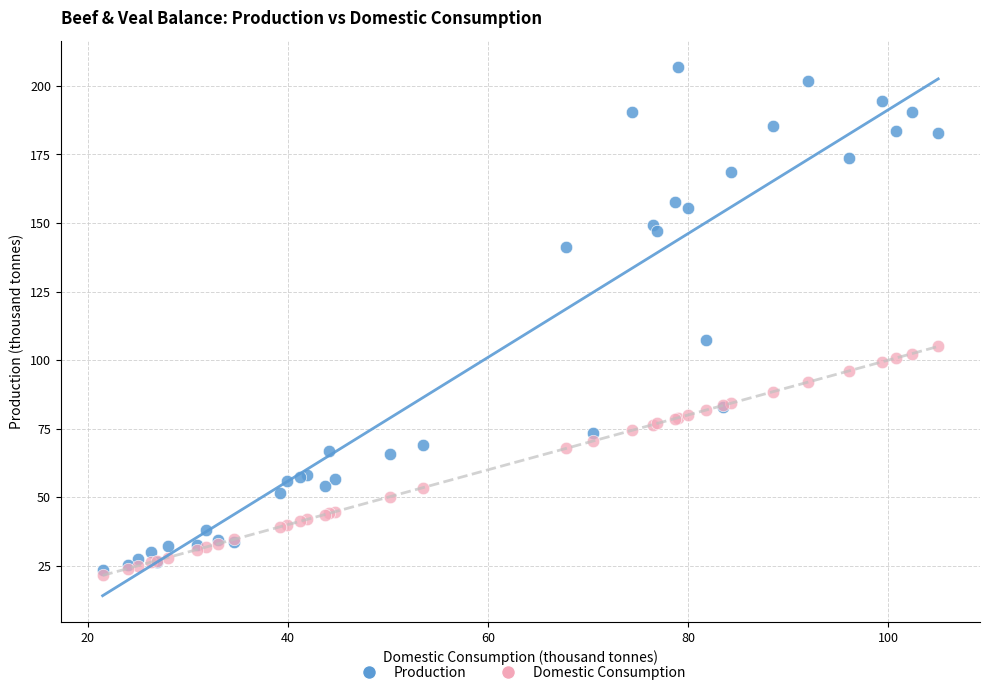

Across all series, what Y value is closest to 114?

107.3